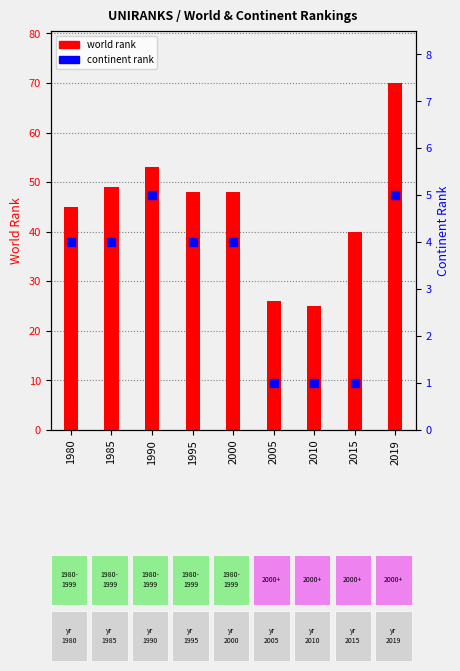

Is the value of world rank at 2015 greater than the value of continent rank at 2005?

Yes